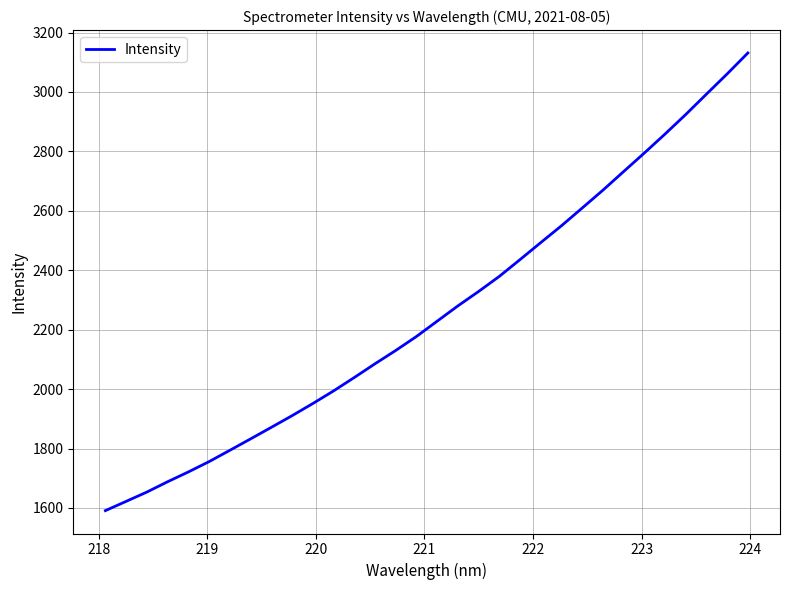

What is the difference between the maximum and minimum values?

1540.4